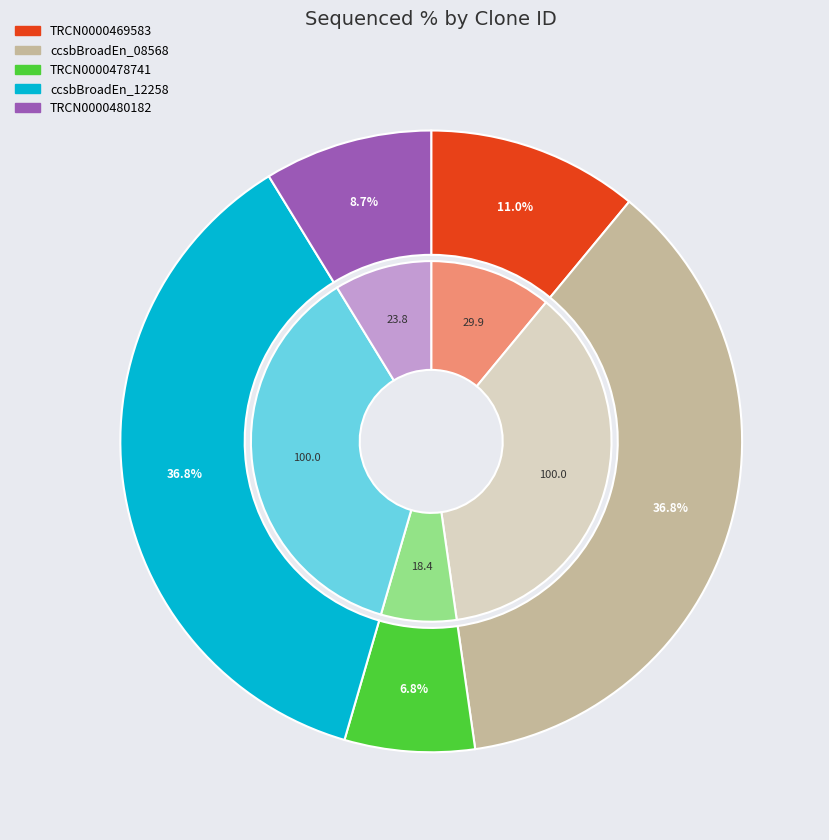

Does TRCN0000480182 represent more than half of the total?

No